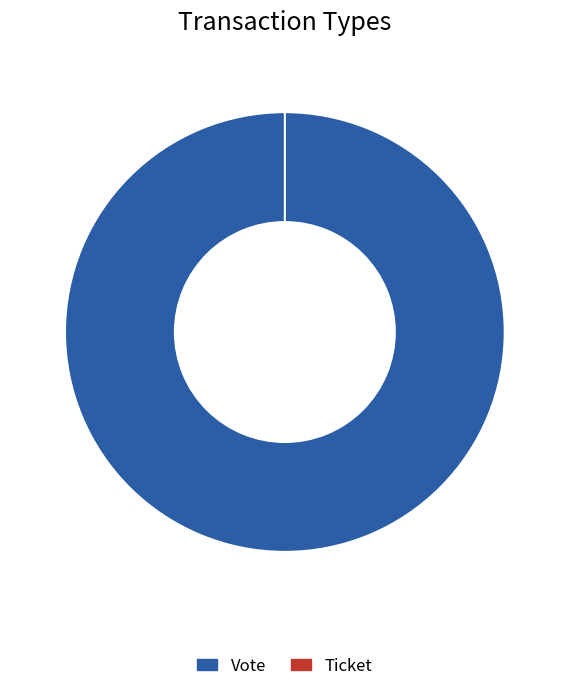

What is the change in value from Vote to Ticket?

-1